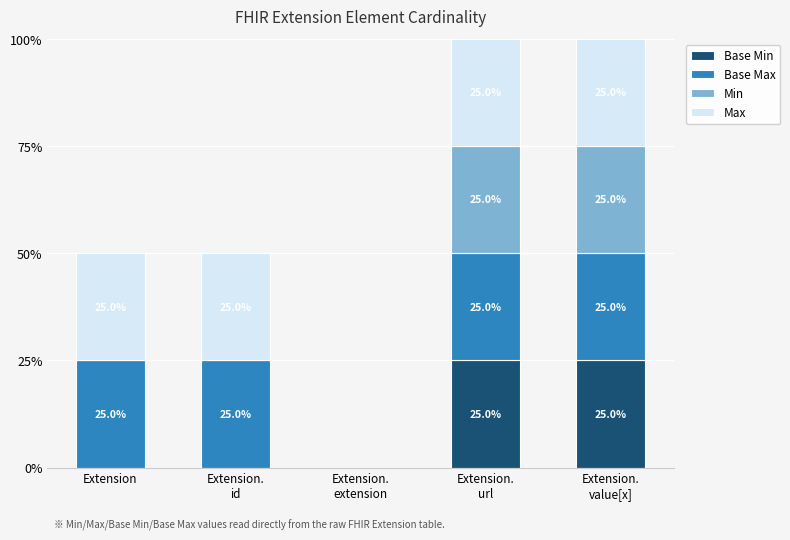

Which series has the largest range (max minus min)?

Base Min